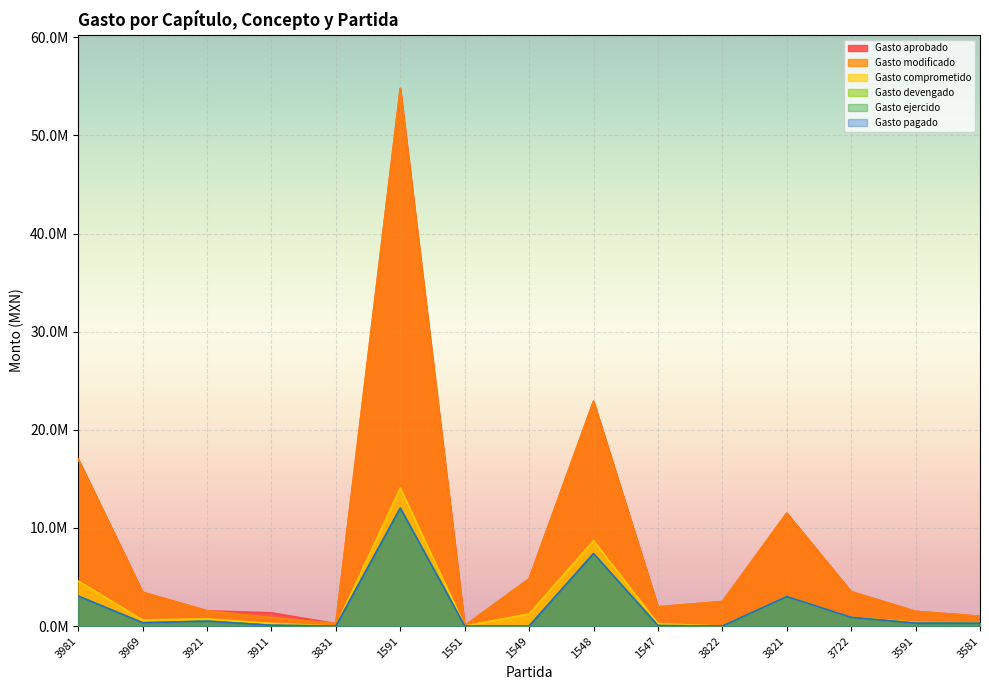

True or false: Gasto pagado and Gasto modificado cross at least once.

False